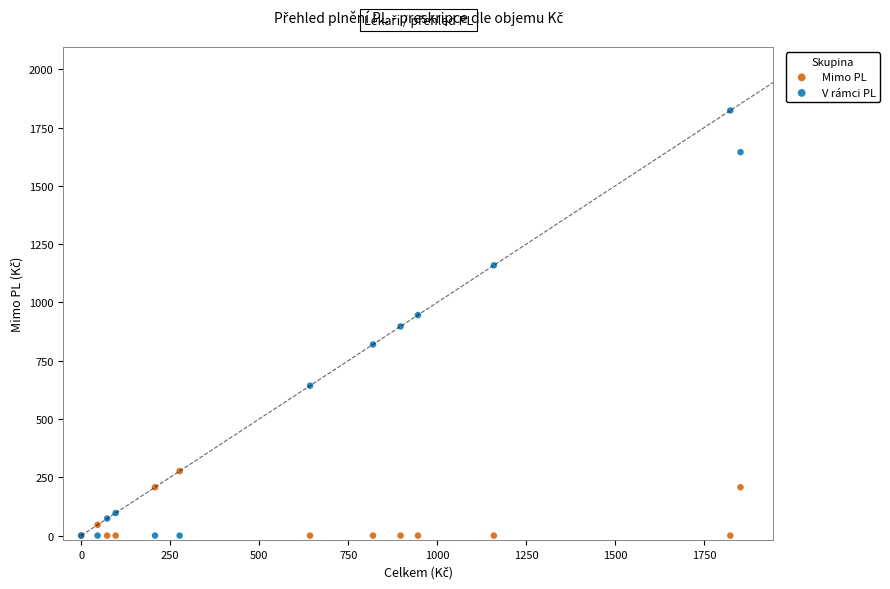

Which series contains the highest Y value?

V rámci PL